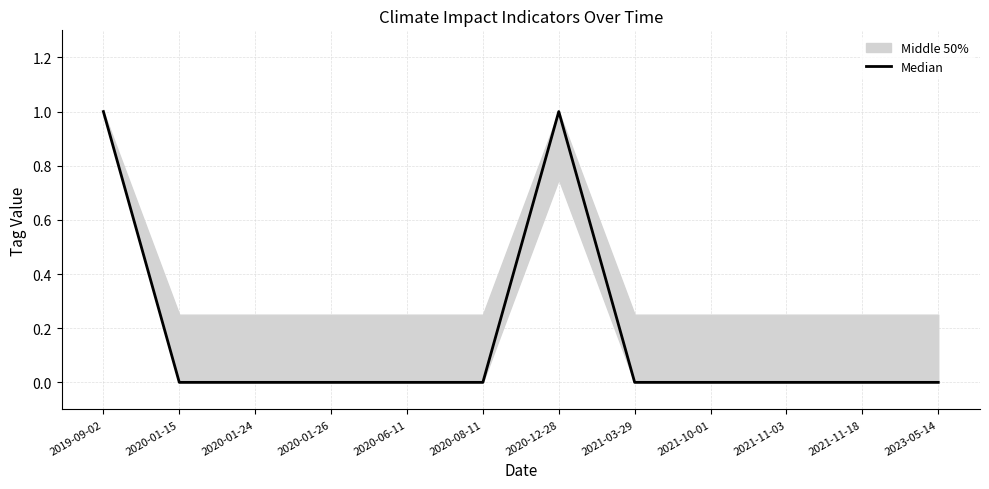

What is the change in value from 2020-12-28 to 2023-05-14?

-1